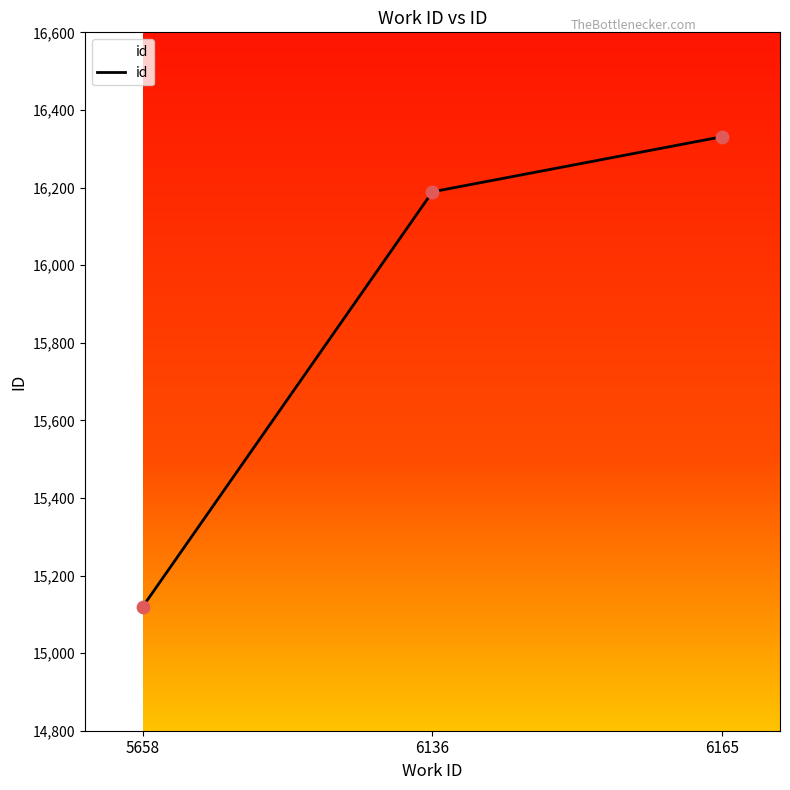

Approximately how many times larger is the value at 5658 compared to 6136?

0.9